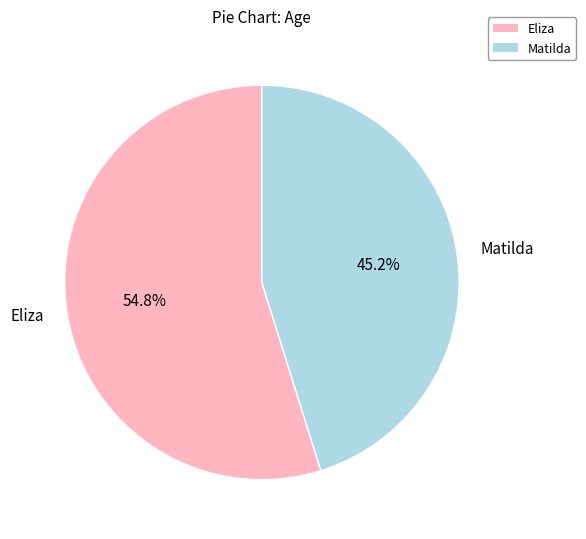

Is the sum of Eliza and Matilda greater than half?

Yes